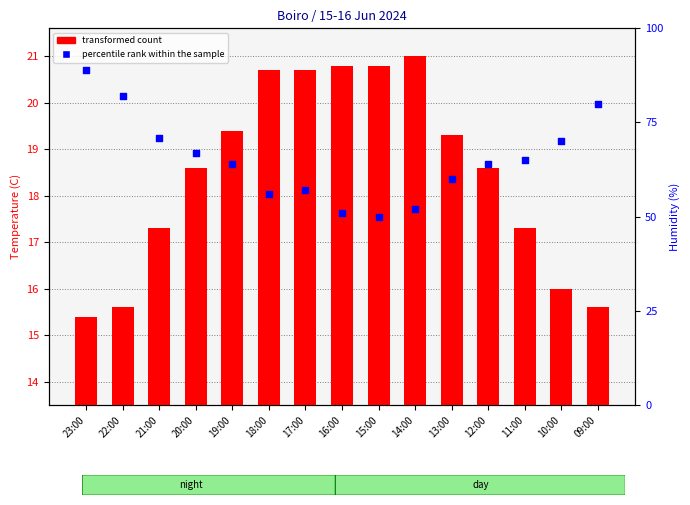

Which series contains the highest Y value?

percentile rank within the sample